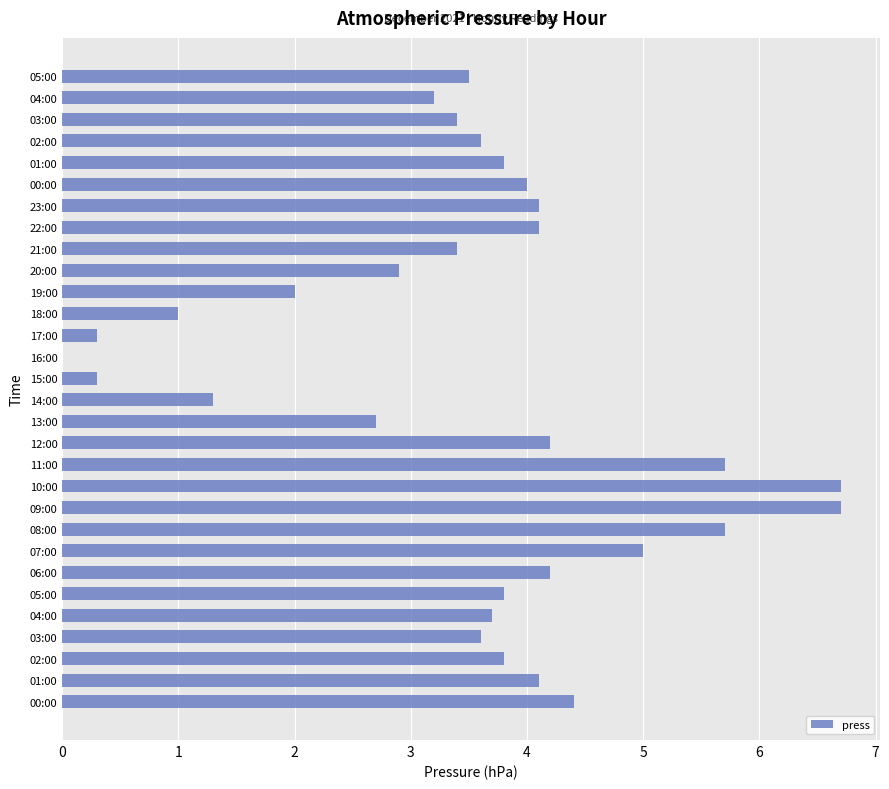

List the labels in order of value, smallest first.

16:00, 15:00, 17:00, 18:00, 14:00, 19:00, 13:00, 20:00, 04:00, 21:00, 03:00, 05:00, 03:00, 02:00, 04:00, 02:00, 05:00, 01:00, 00:00, 01:00, 22:00, 23:00, 06:00, 12:00, 00:00, 07:00, 08:00, 11:00, 09:00, 10:00